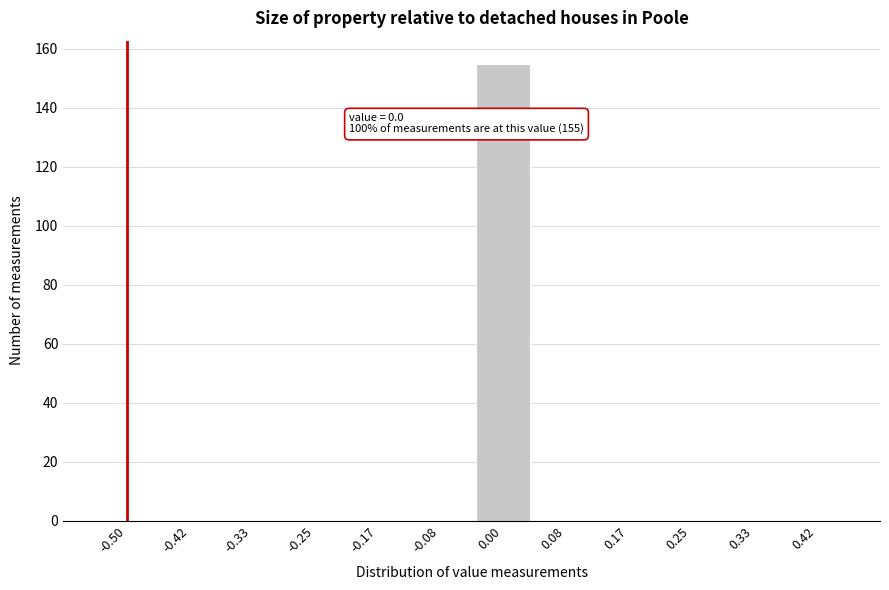

Reading left to right, what are all the values shown in this chart?

-0.50=0	-0.42=0	-0.33=0	-0.25=0	-0.17=0	-0.08=0	0.00=155	0.08=0	0.17=0	0.25=0	0.33=0	0.42=0